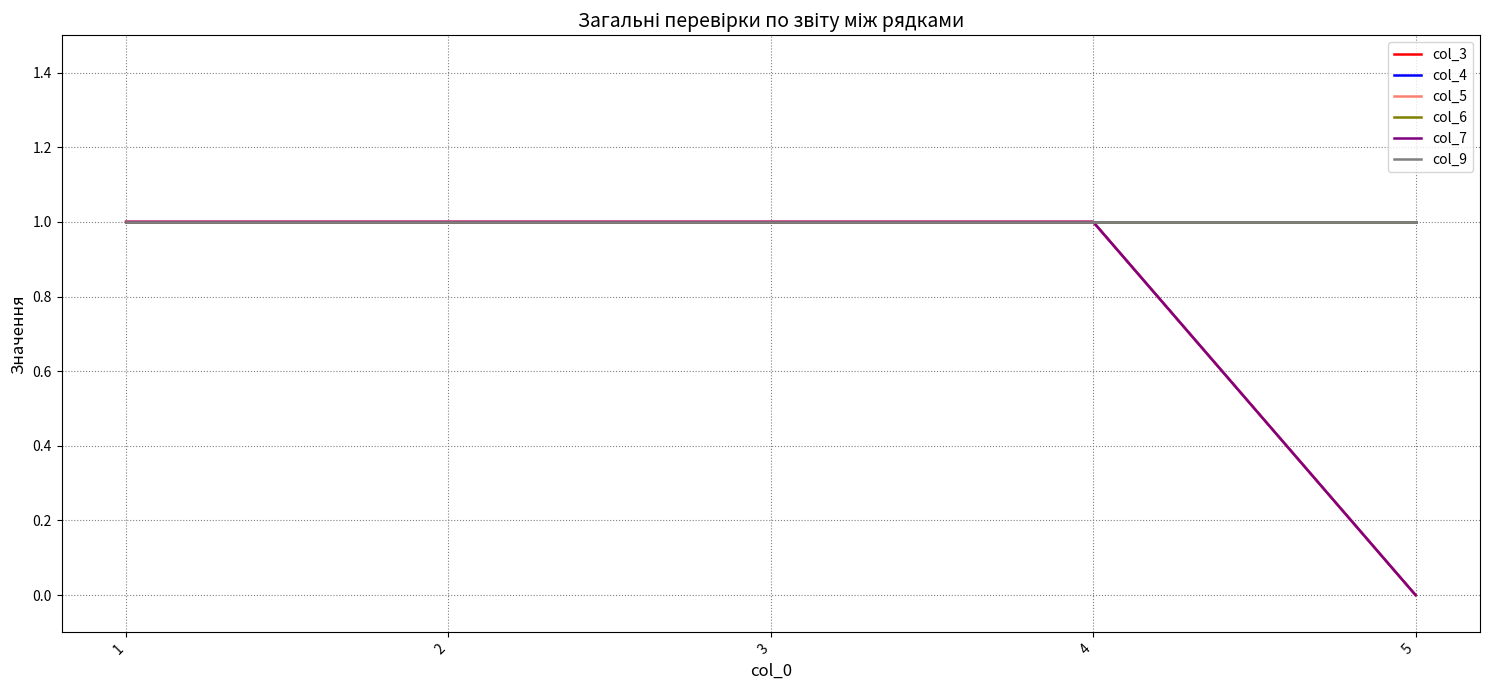

Reading left to right, list all the values displayed in this chart.

col_3: 1=1	2=1	3=1	4=1	5=0
col_4: 1=1	2=1	3=1	4=1	5=1
col_5: 1=1	2=1	3=1	4=1	5=0
col_6: 1=1	2=1	3=1	4=1	5=1
col_7: 1=1	2=1	3=1	4=1	5=0
col_9: 1=1	2=1	3=1	4=1	5=1